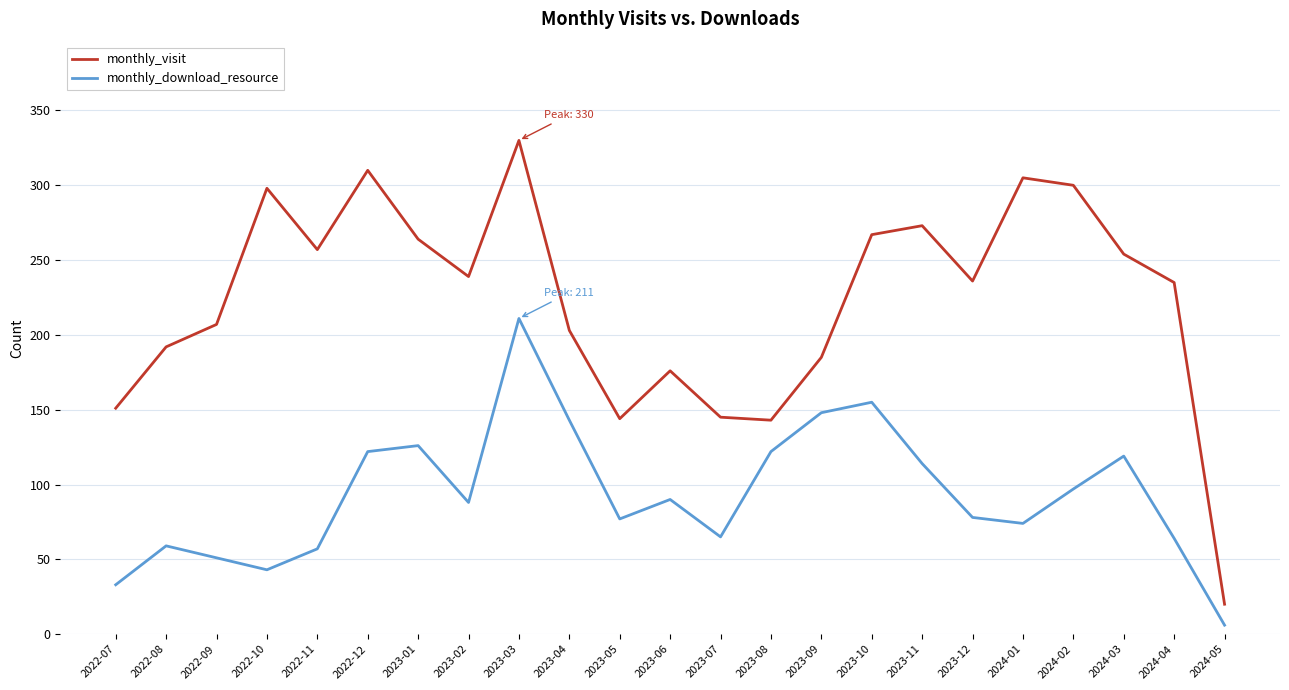

At which category is the sum across all series the highest?

2023-03